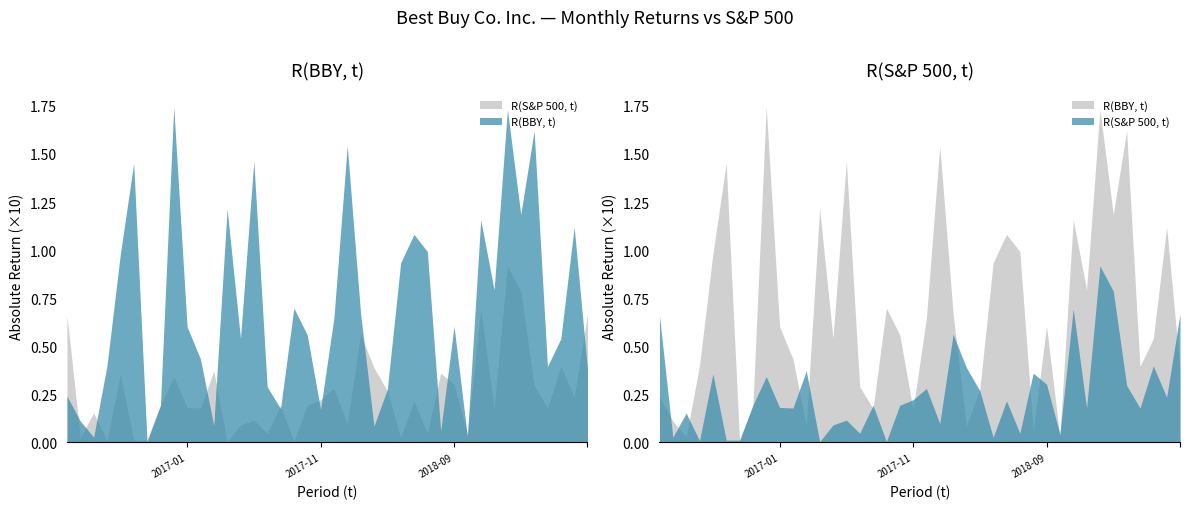

True or false: R(S&P 500, t) has more than 2 interior local peaks.

True